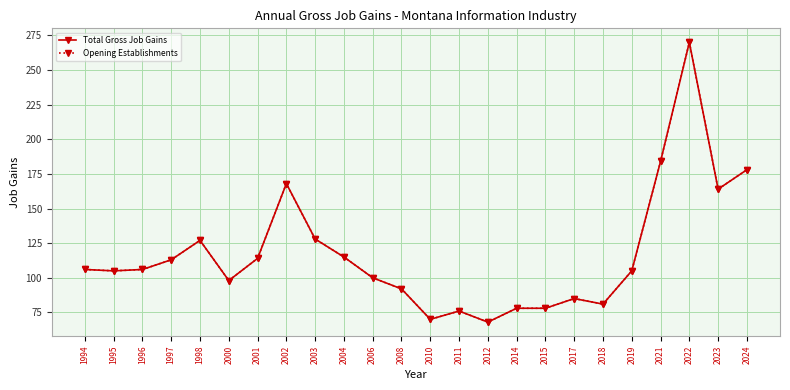

What is the smallest value displayed?

68